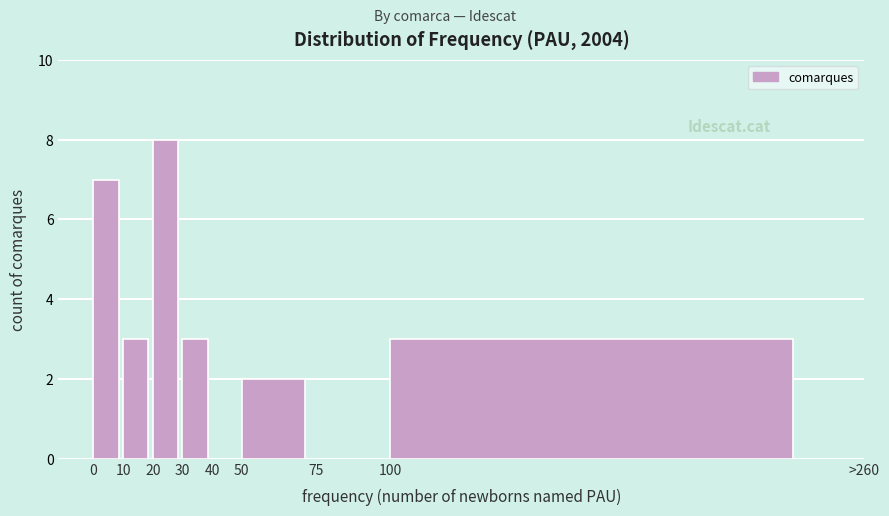

Reading left to right, list all the values displayed in this chart.

0=7	10=3	20=8	30=3	40=0	50=2	75=0	100=3